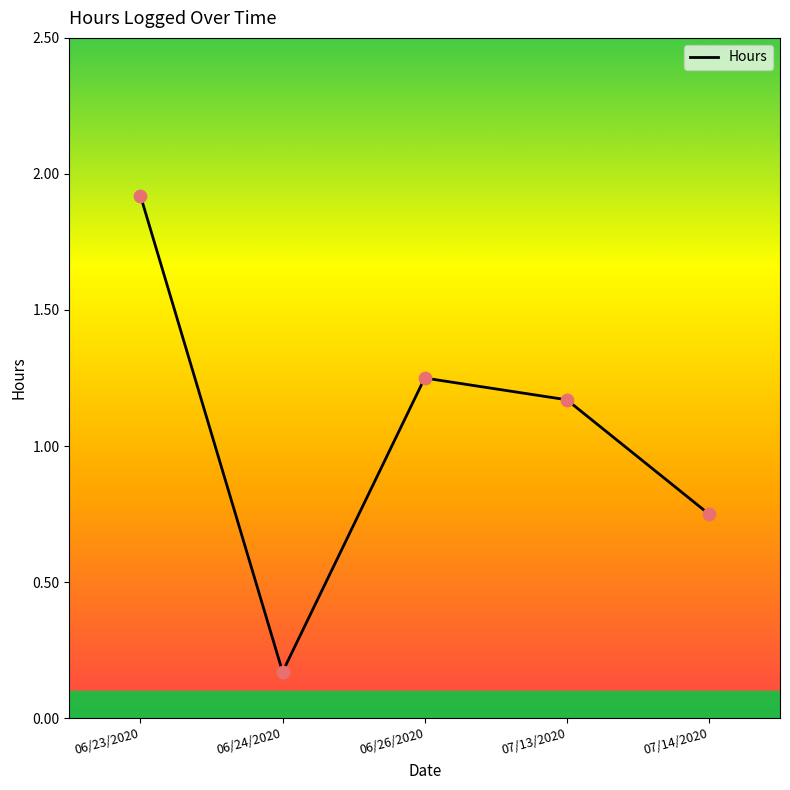

Between 06/23/2020 and 06/24/2020, which is larger?

06/23/2020